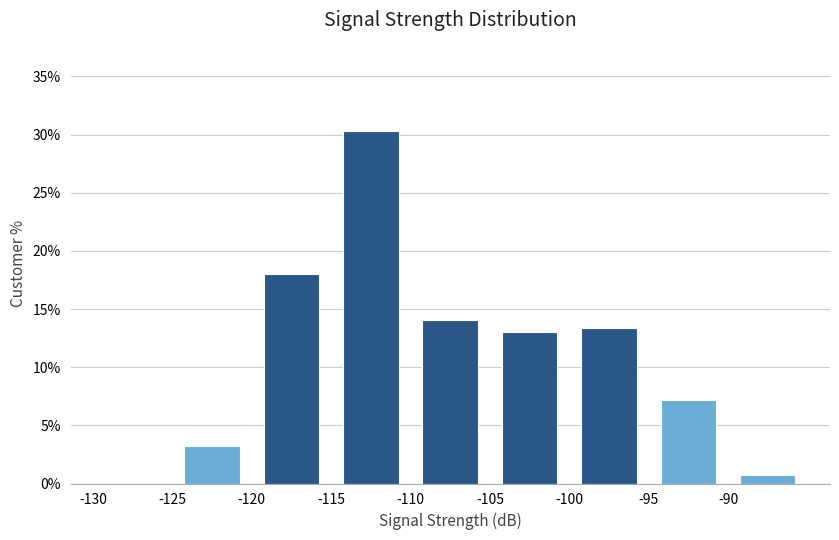

Reading left to right, transcribe this chart: for each bar, give the range it covers on the x-axis and its height. The values are not printed on the chart, so give them approximately, as read against the axis.

-130 to -125: 0
-125 to -120: 3.0
-120 to -115: 18.0
-115 to -110: 30.5
-110 to -105: 14.0
-105 to -100: 13.0
-100 to -95: 13.5
-95 to -90: 7.0
-90 to -85: 0.5